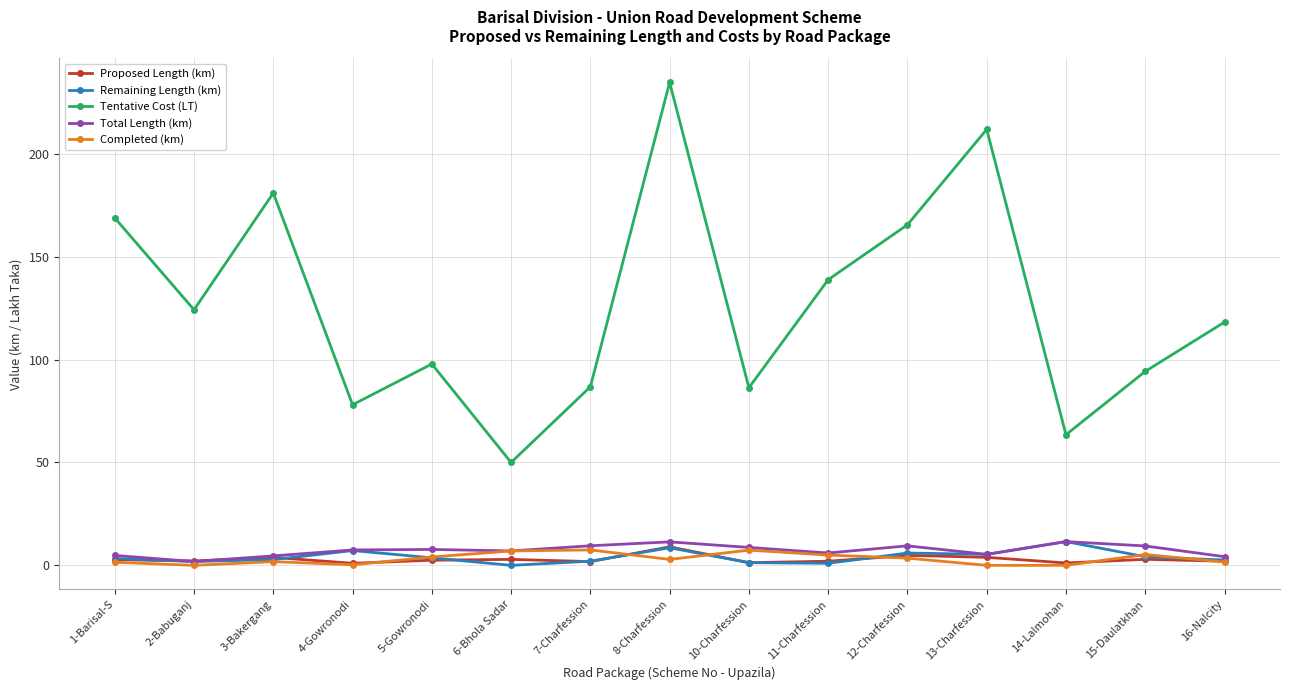

In Remaining Length (km), how many points are higher than both neighbors (excluding endpoints)?

4